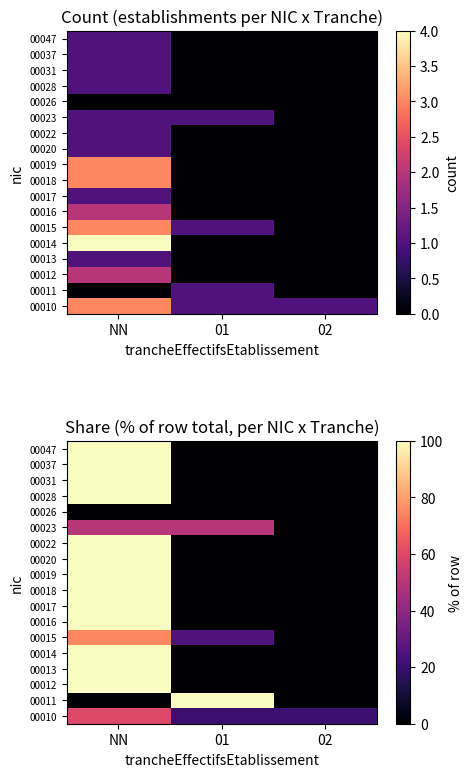

What is the greatest value displayed?

100